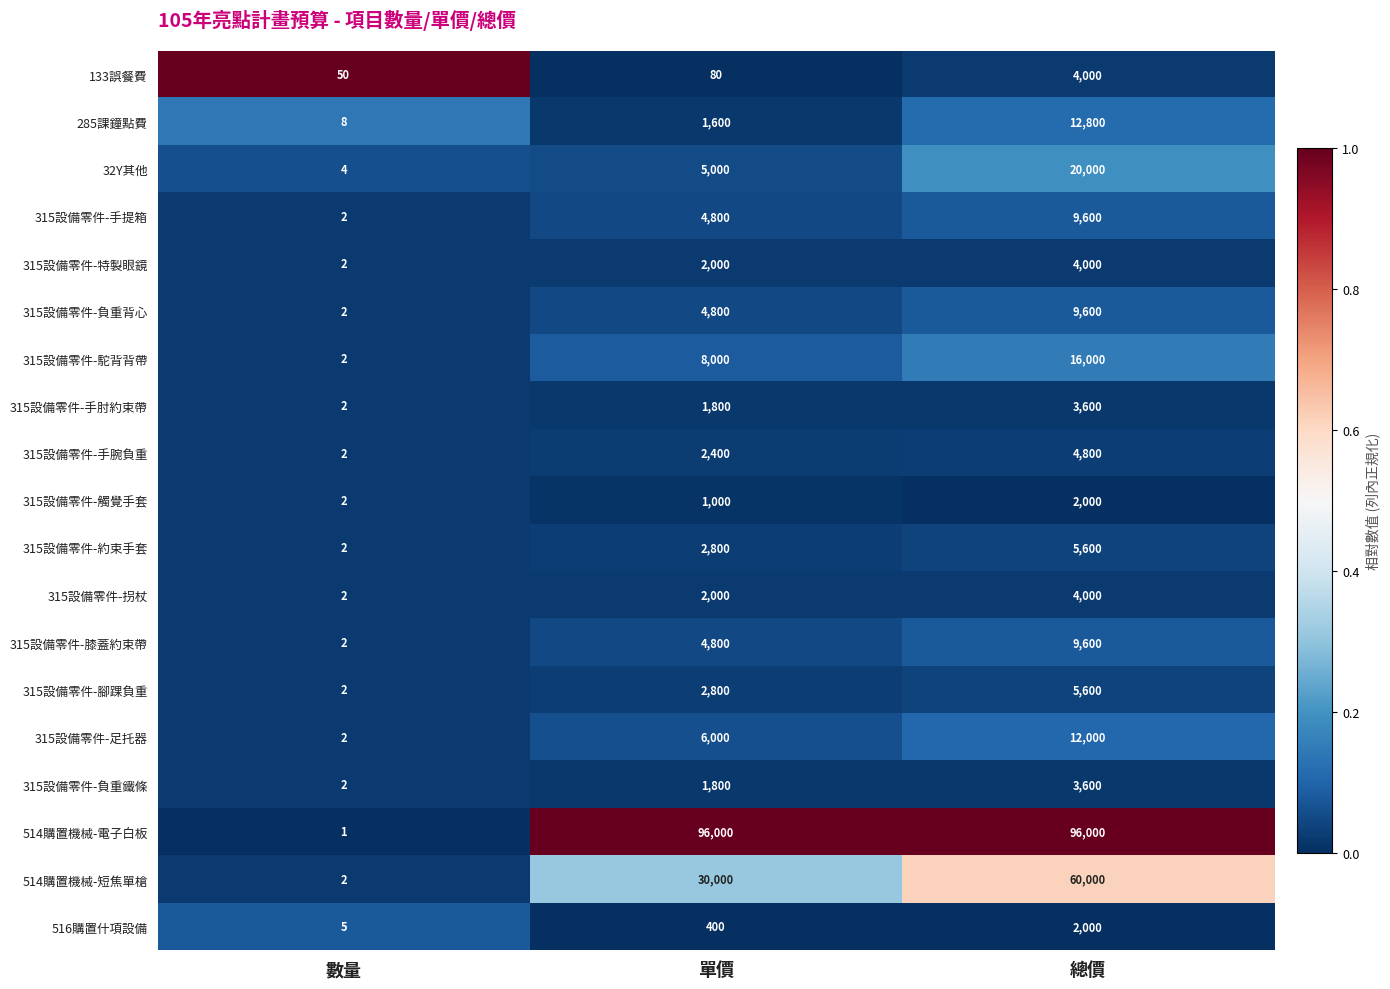

Which series has the largest range (max minus min)?

514購置機械-電子白板